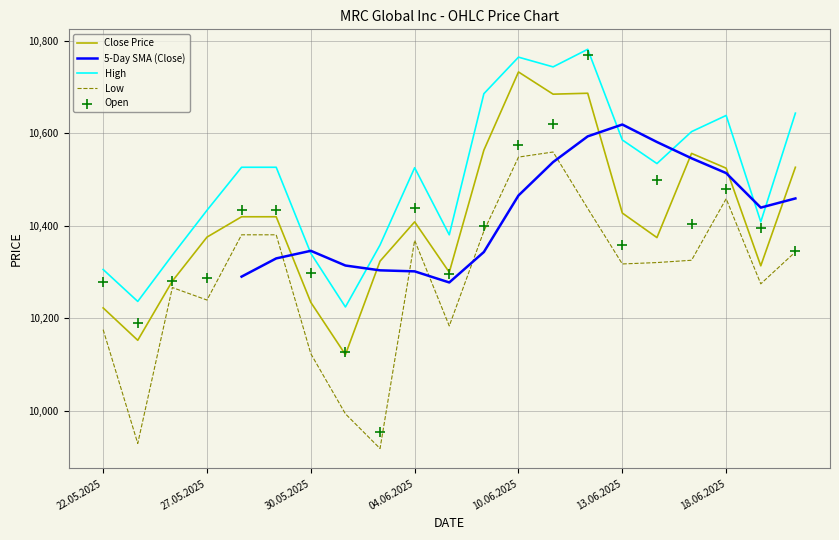

What is the minimum value for Close Price?

10121